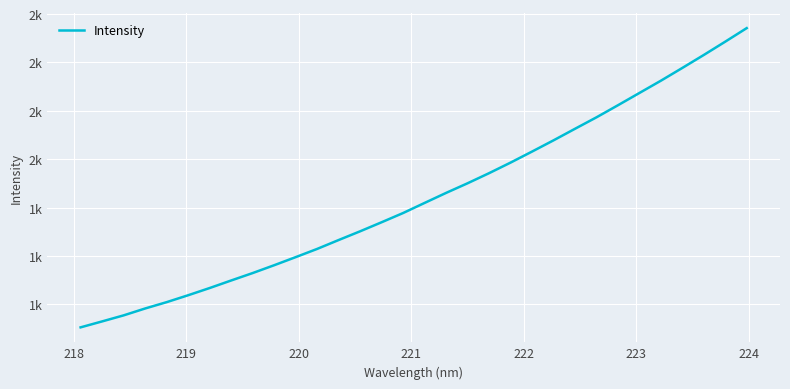

Does the chart have visible grid lines?

Yes